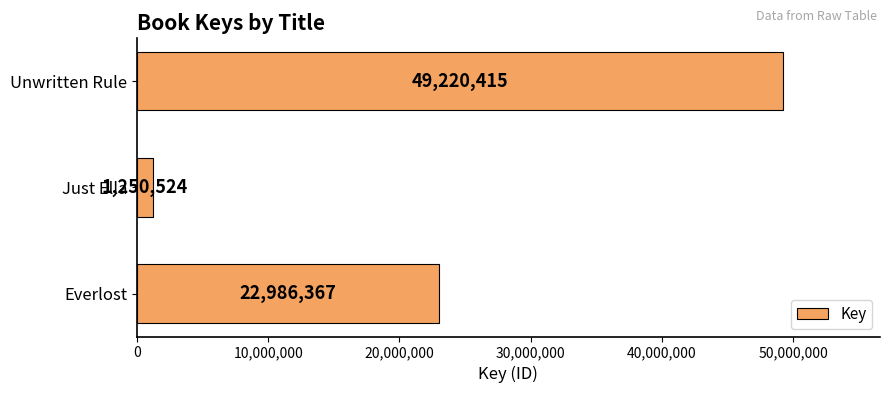

What value does the data have at Unwritten Rule, to the nearest 10?

49220420